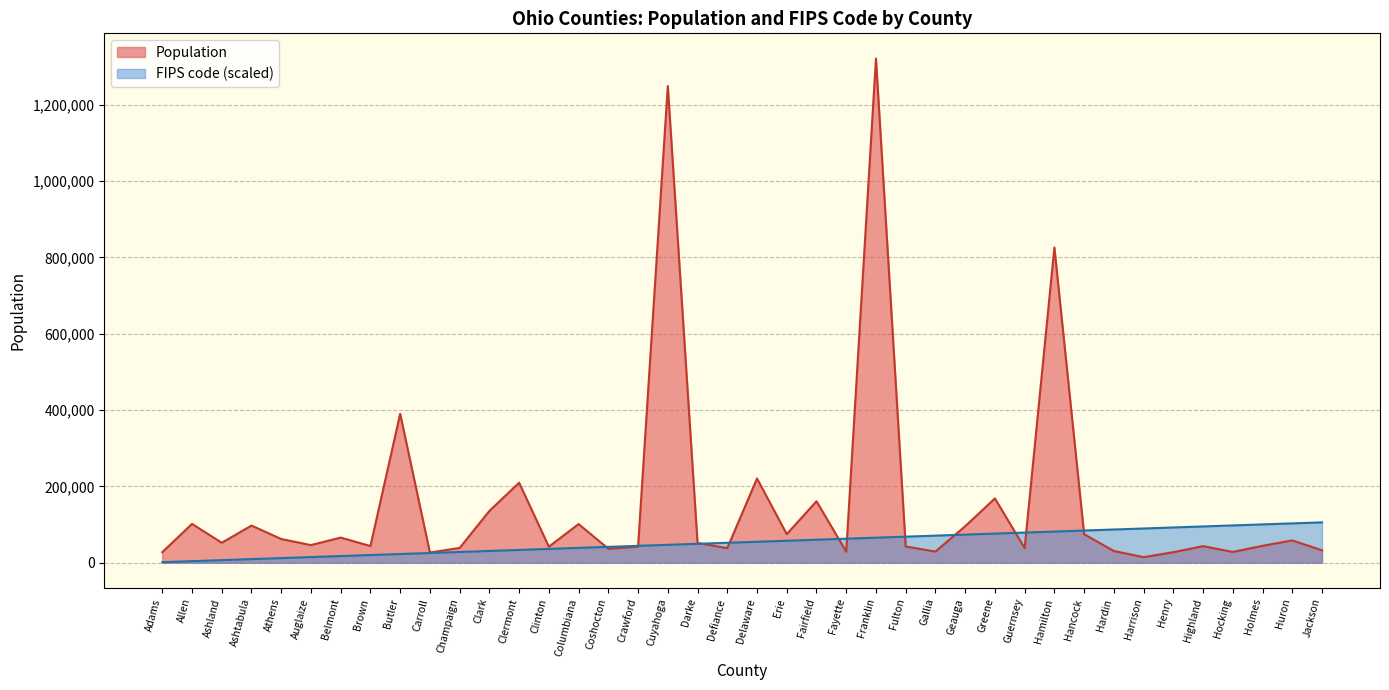

Which series ends up on top after the final intersection of Population and FIPS?

FIPS